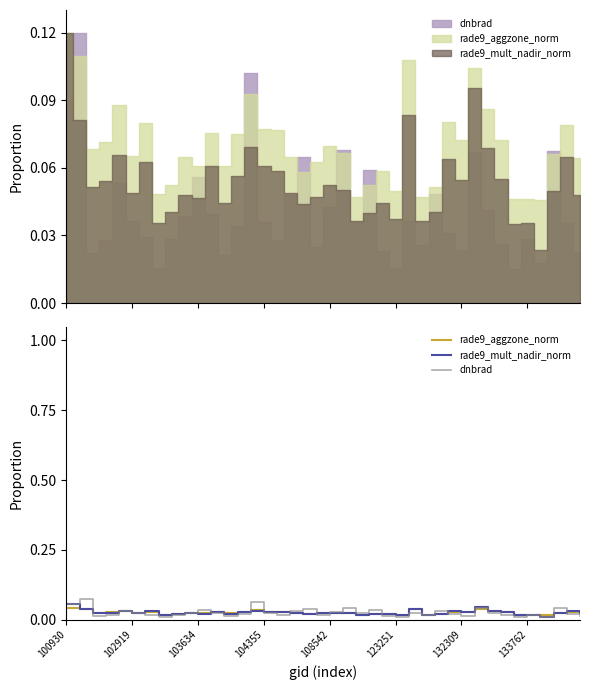

What are all the series names shown in the legend?

rade9_aggzone_norm, rade9_mult_nadir_norm, dnbrad